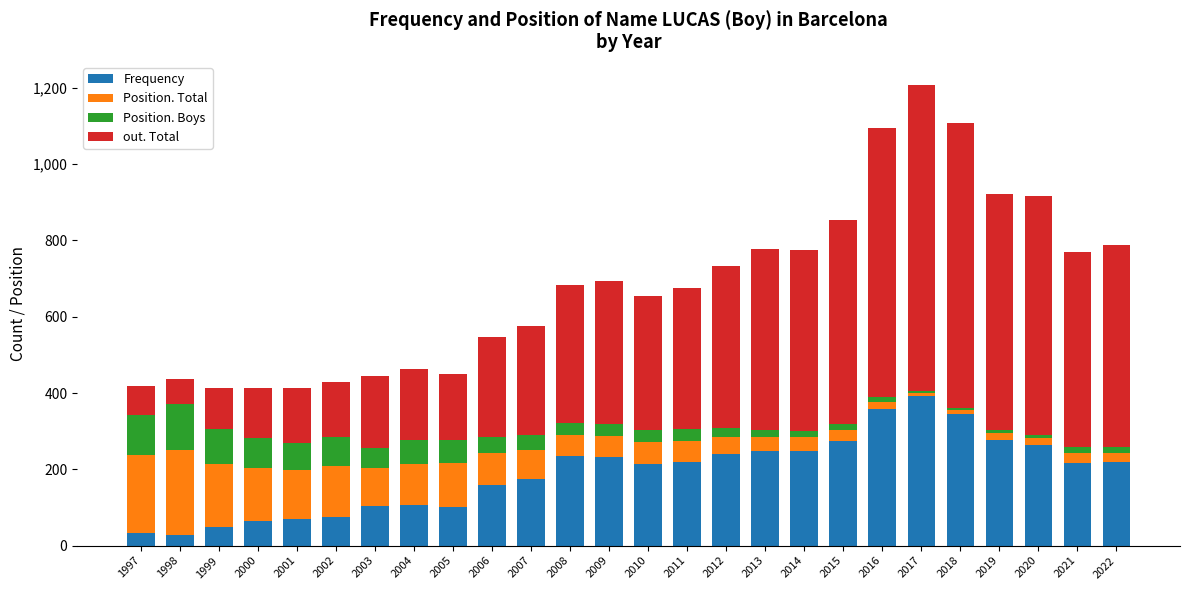

How many distinct data groups are displayed?

4